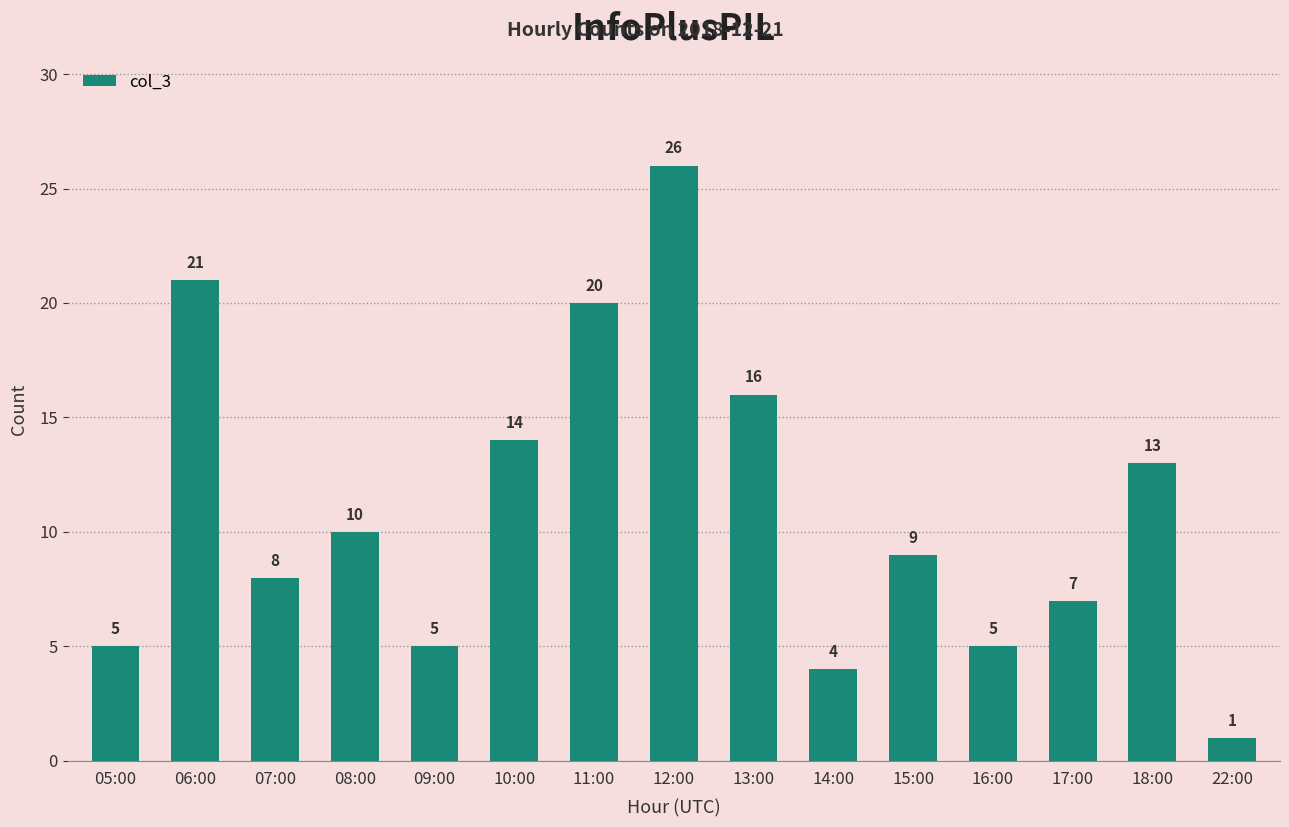

What is the value of the 12th bar from the left?

5